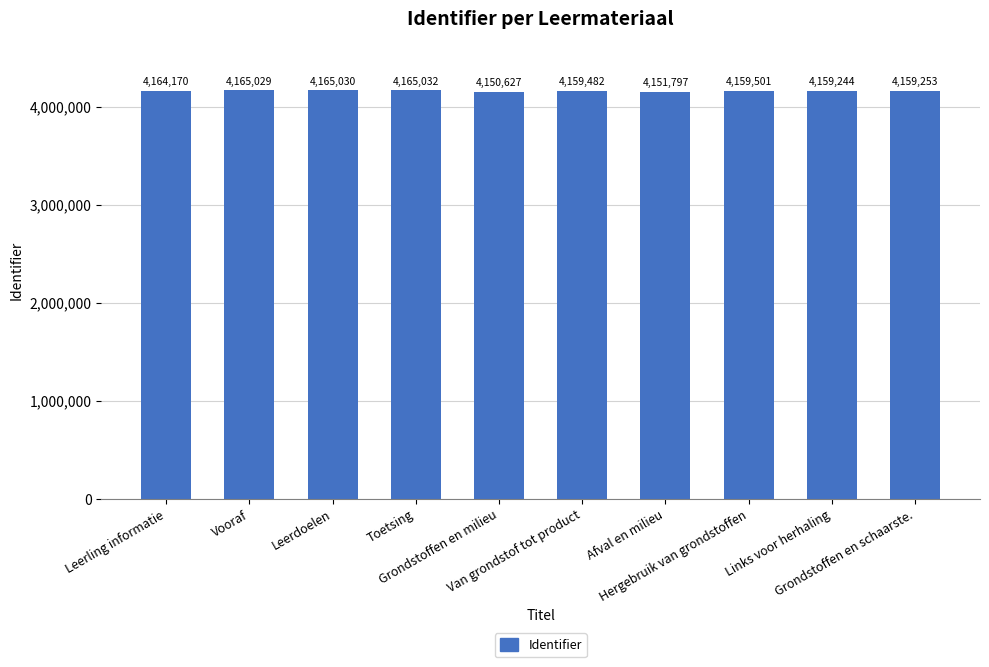

Reading left to right, list all the values displayed in this chart.

Leerling informatie=4164170	Vooraf=4165029	Leerdoelen=4165030	Toetsing=4165032	Grondstoffen en milieu=4150627	Van grondstof tot product=4159482	Afval en milieu=4151797	Hergebruik van grondstoffen=4159501	Links voor herhaling=4159244	Grondstoffen en schaarste.=4159253